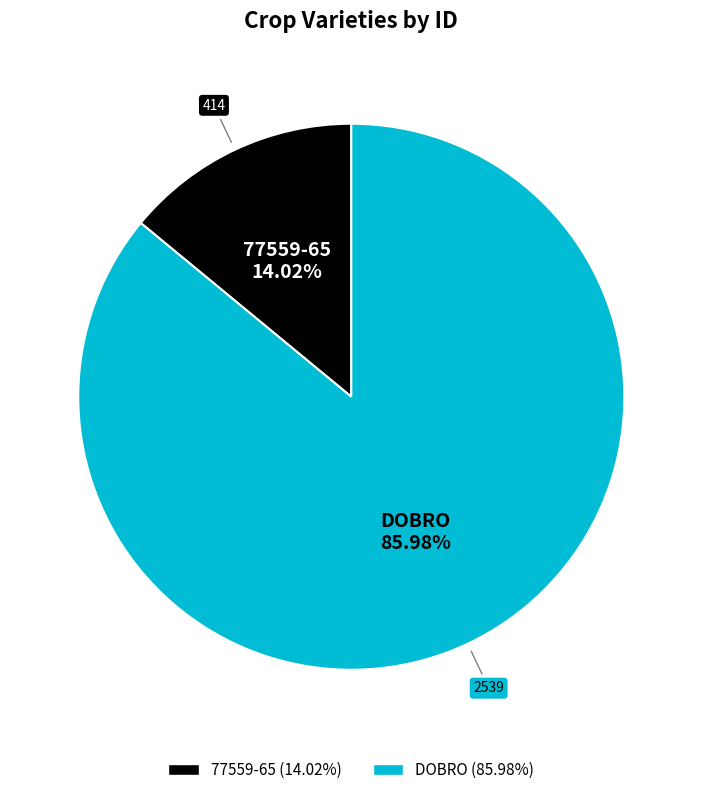

To the nearest percent, what is the difference between the largest and smallest slice percentages?

72%